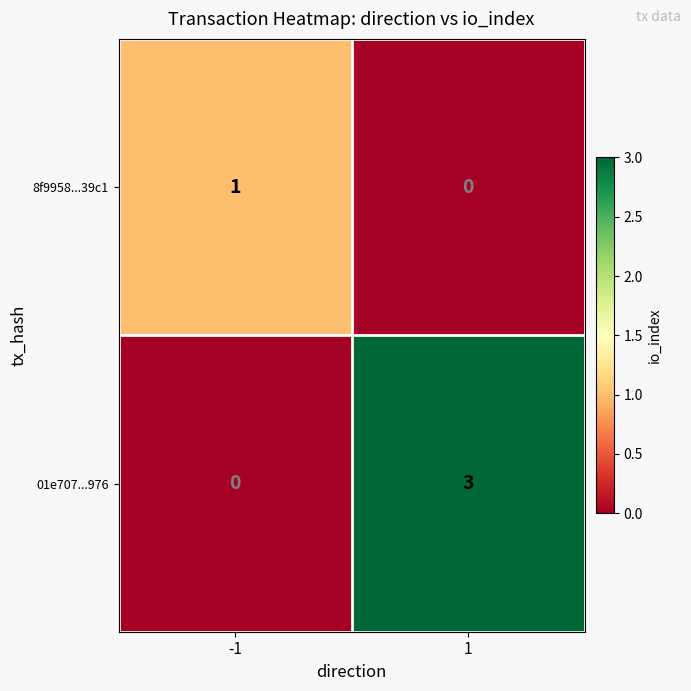

Which label corresponds to the largest value in the chart?

1